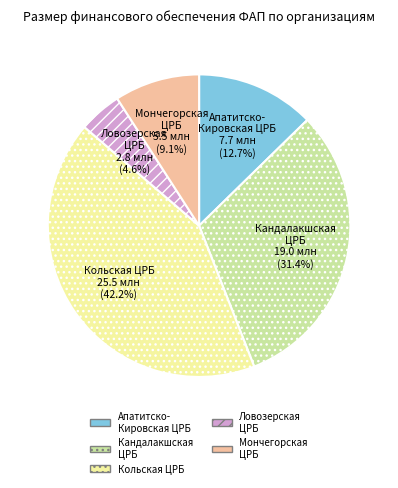

Between Кольская ЦРБ and Апатитско- Кировская ЦРБ, which is larger?

Кольская ЦРБ